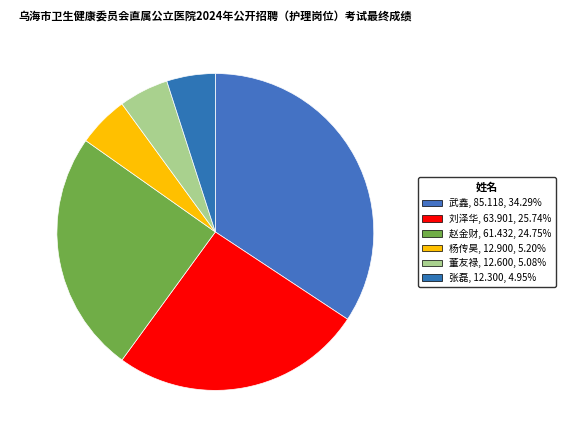

True or false: 刘泽华 accounts for 26% of the total.

True